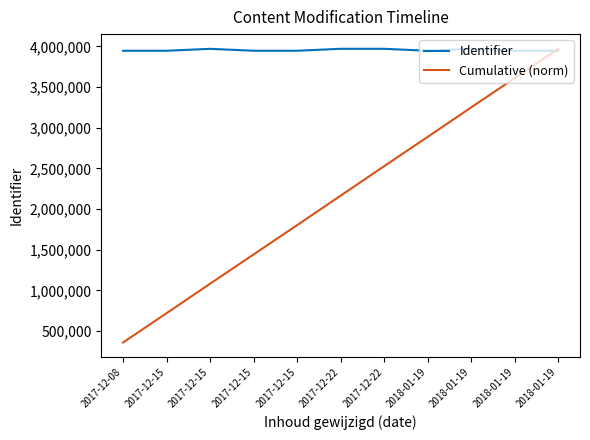

Which series has the widest spread of values?

Cumulative (norm)